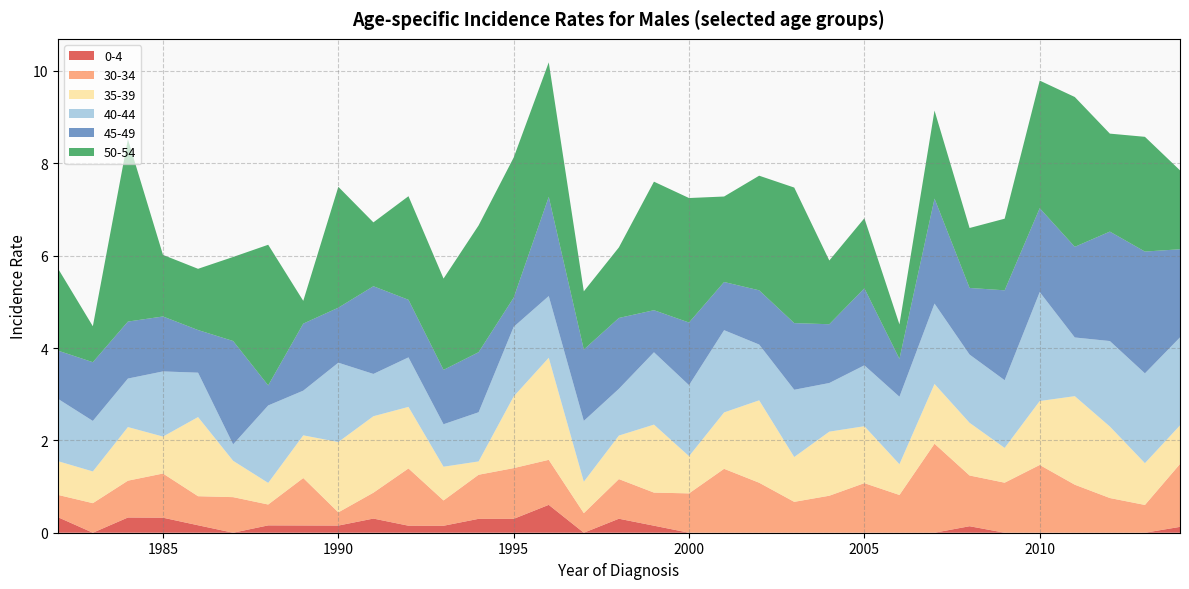

Reading left to right, what are all the values shown in this chart?

0-4: 1982=0.3	1983=0.0	1984=0.3	1985=0.3	1986=0.2	1987=0.0	1988=0.2	1989=0.2	1990=0.2	1991=0.3	1992=0.2	1993=0.2	1994=0.3	1995=0.3	1996=0.6	1997=0.0	1998=0.3	1999=0.2	2000=0.0	2001=0.0	2002=0.0	2003=0.0	2004=0.0	2005=0.0	2006=0.0	2007=0.0	2008=0.1	2009=0.0	2010=0.0	2011=0.0	2012=0.0	2013=0.0	2014=0.1
30-34: 1982=0.5	1983=0.6	1984=0.8	1985=1.0	1986=0.6	1987=0.8	1988=0.5	1989=1.0	1990=0.3	1991=0.6	1992=1.2	1993=0.5	1994=1.0	1995=1.1	1996=1.0	1997=0.4	1998=0.9	1999=0.7	2000=0.9	2001=1.4	2002=1.1	2003=0.7	2004=0.8	2005=1.1	2006=0.8	2007=1.9	2008=1.1	2009=1.1	2010=1.5	2011=1.0	2012=0.8	2013=0.6	2014=1.4
35-39: 1982=0.7	1983=0.7	1984=1.2	1985=0.8	1986=1.7	1987=0.8	1988=0.5	1989=0.9	1990=1.5	1991=1.7	1992=1.3	1993=0.7	1994=0.3	1995=1.6	1996=2.2	1997=0.7	1998=0.9	1999=1.5	2000=0.8	2001=1.2	2002=1.8	2003=1.0	2004=1.4	2005=1.2	2006=0.7	2007=1.3	2008=1.1	2009=0.8	2010=1.4	2011=1.9	2012=1.5	2013=0.9	2014=0.8
40-44: 1982=1.4	1983=1.1	1984=1.1	1985=1.4	1986=1.0	1987=0.4	1988=1.7	1989=1.0	1990=1.7	1991=0.9	1992=1.1	1993=0.9	1994=1.1	1995=1.5	1996=1.3	1997=1.3	1998=1.0	1999=1.6	2000=1.5	2001=1.8	2002=1.2	2003=1.5	2004=1.1	2005=1.3	2006=1.5	2007=1.7	2008=1.5	2009=1.5	2010=2.4	2011=1.3	2012=1.9	2013=1.9	2014=1.9
45-49: 1982=1.0	1983=1.3	1984=1.2	1985=1.2	1986=0.9	1987=2.2	1988=0.4	1989=1.5	1990=1.2	1991=1.9	1992=1.2	1993=1.2	1994=1.3	1995=0.6	1996=2.1	1997=1.5	1998=1.5	1999=0.9	2000=1.4	2001=1.0	2002=1.2	2003=1.4	2004=1.3	2005=1.7	2006=0.8	2007=2.3	2008=1.4	2009=1.9	2010=1.8	2011=2.0	2012=2.4	2013=2.6	2014=1.9
50-54: 1982=1.8	1983=0.8	1984=3.9	1985=1.3	1986=1.3	1987=1.8	1988=3.0	1989=0.5	1990=2.6	1991=1.4	1992=2.2	1993=2.0	1994=2.7	1995=3.0	1996=2.9	1997=1.3	1998=1.5	1999=2.8	2000=2.7	2001=1.9	2002=2.5	2003=2.9	2004=1.4	2005=1.5	2006=0.7	2007=1.9	2008=1.3	2009=1.6	2010=2.8	2011=3.2	2012=2.1	2013=2.5	2014=1.7